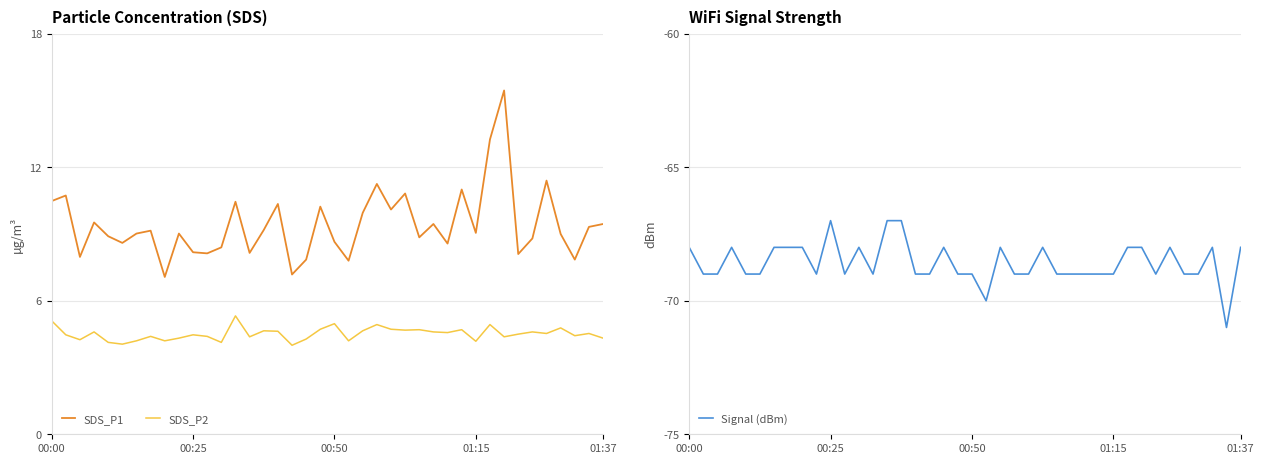

What is the difference between the maximum and second lowest values in the SDS_P2 series?

1.3